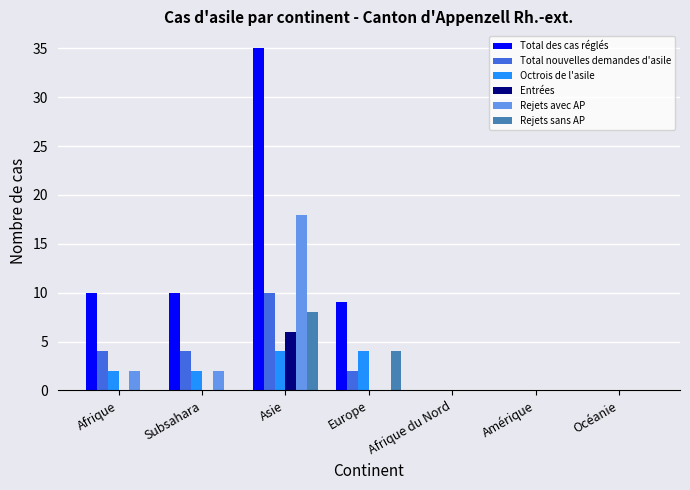

Is it true that Entrées equals -2 at Europe?

False